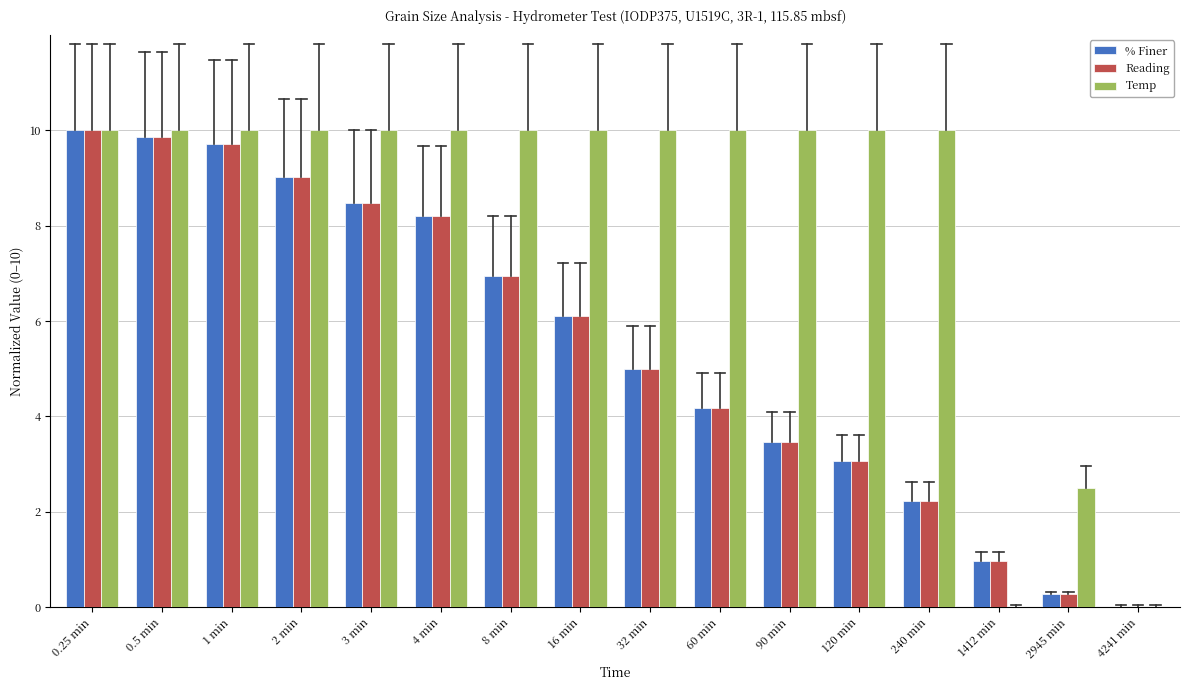

What is the sum of all Reading values?

87.5